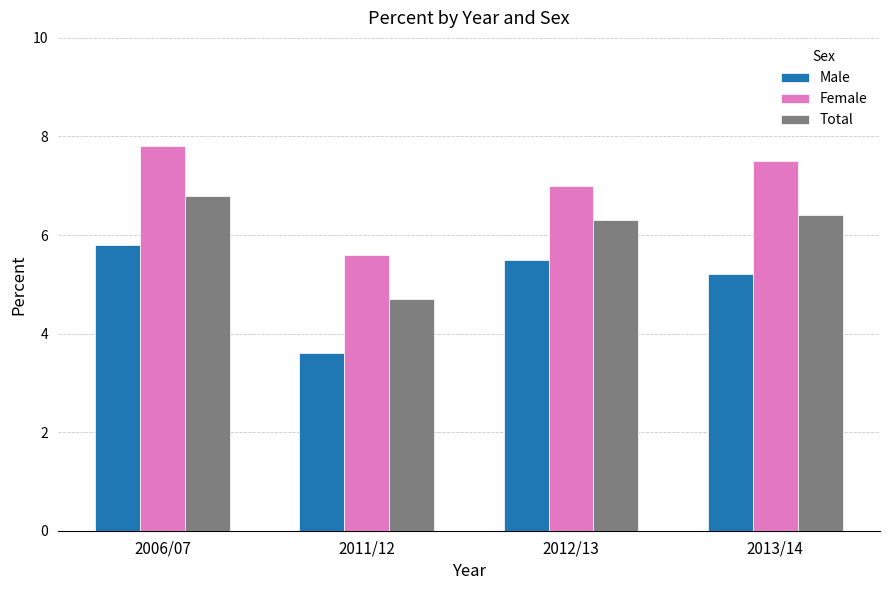

What is the spread (max minus min) of values at 2011/12?

2.0